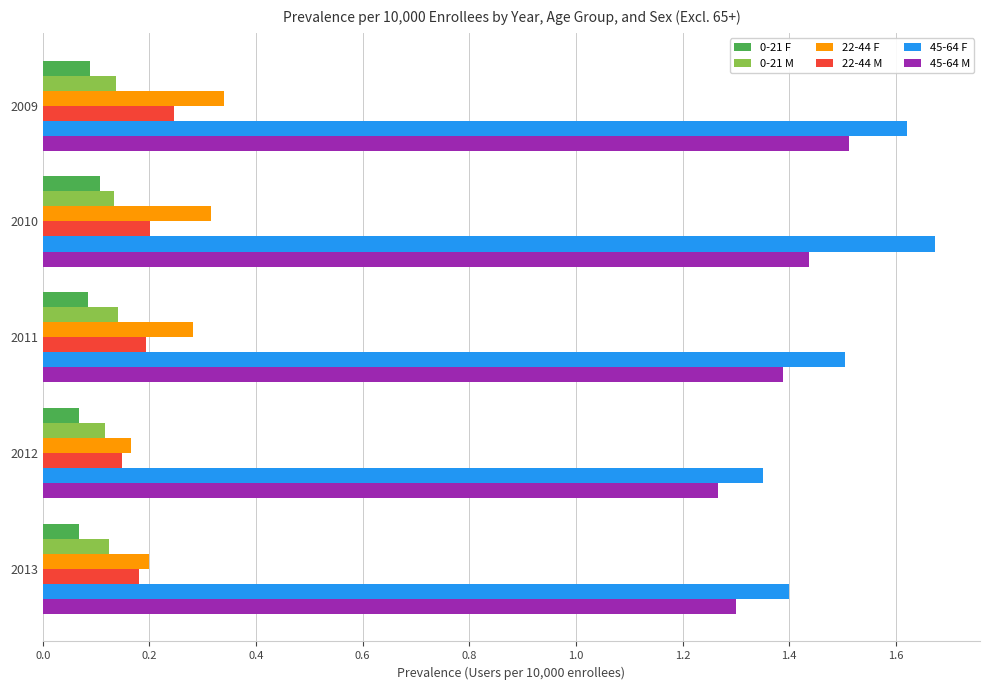

The value of 22-44 M at 2009 is 0.4. True or false?

False